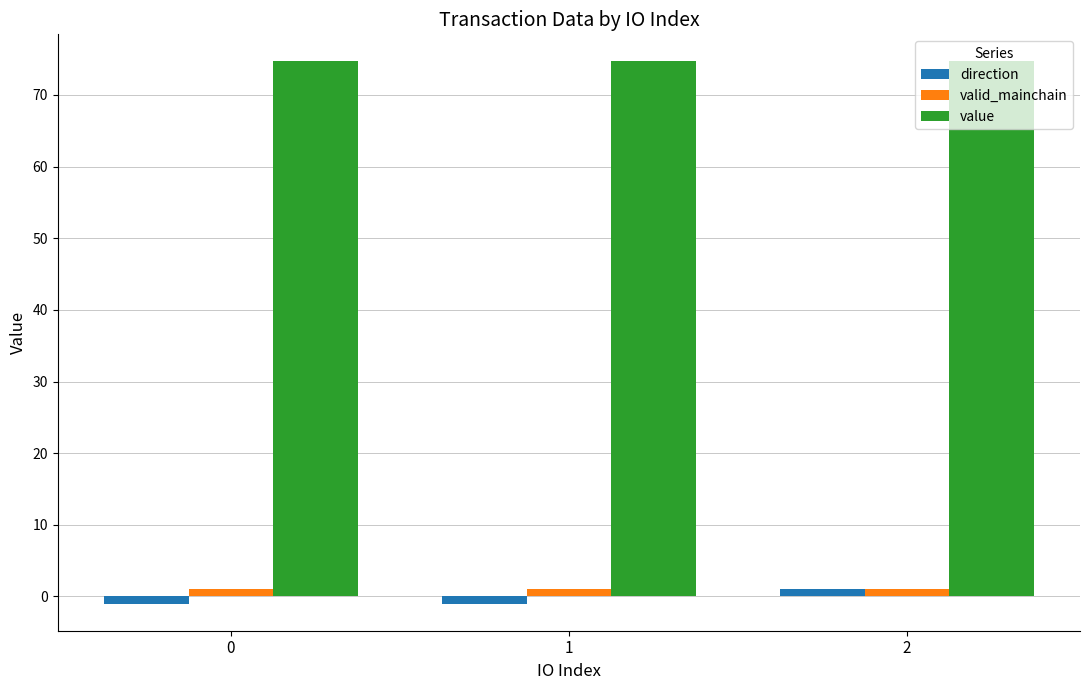

How many groups of bars are there?

3